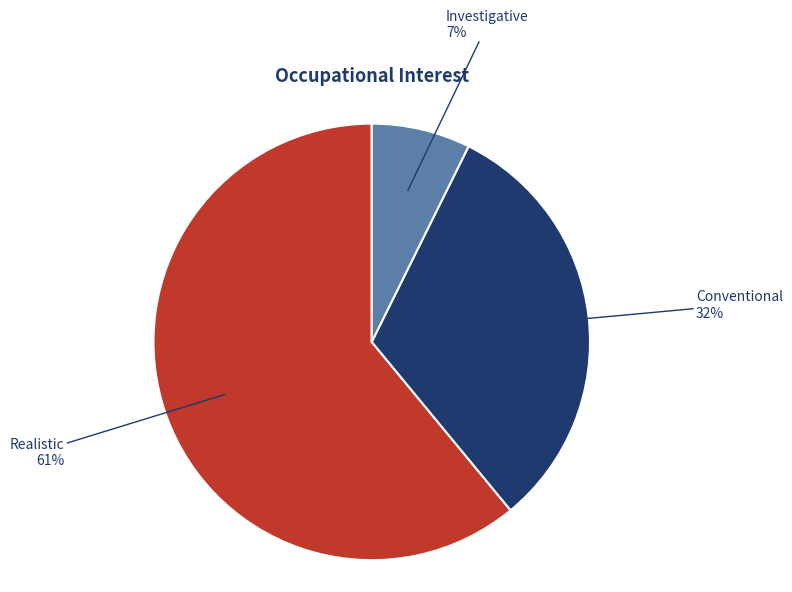

To the nearest percent, what is the difference between the largest and smallest slice percentages?

54%